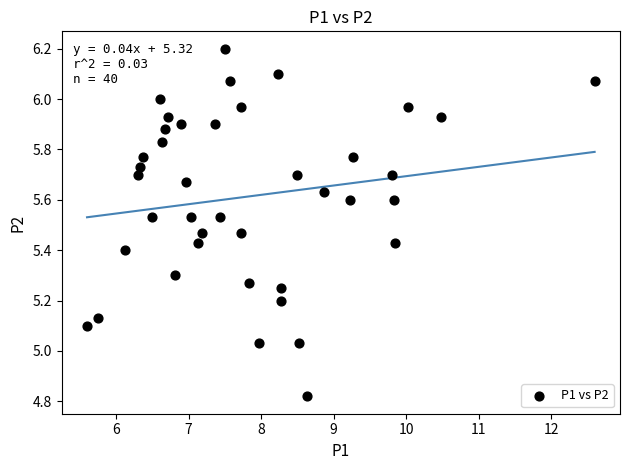

What is the range of Y values (max minus min)?

1.4